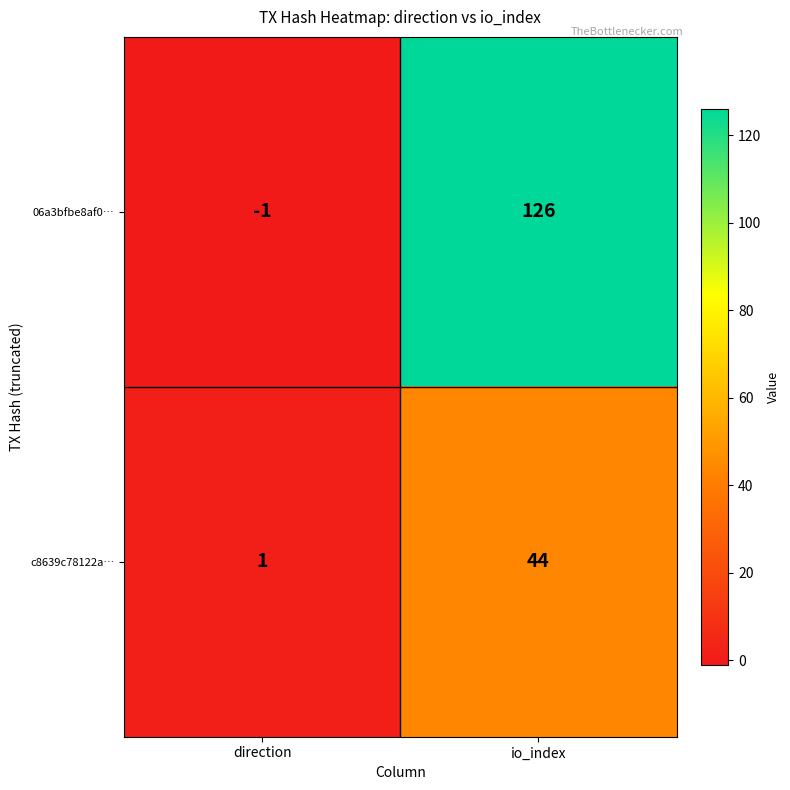

What is the smallest value displayed?

-1